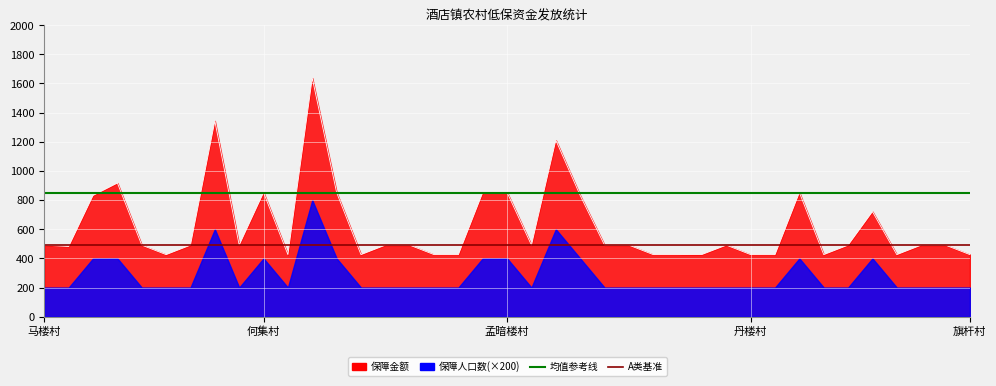

What is the highest value of the 均值参考线(852) series?

852